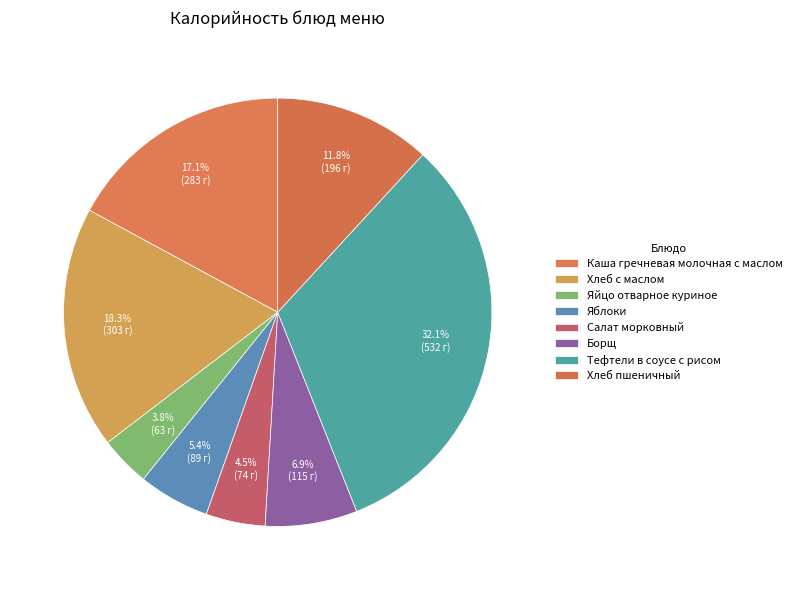

To the nearest percent, what is the difference between the largest and smallest slice percentages?

28%